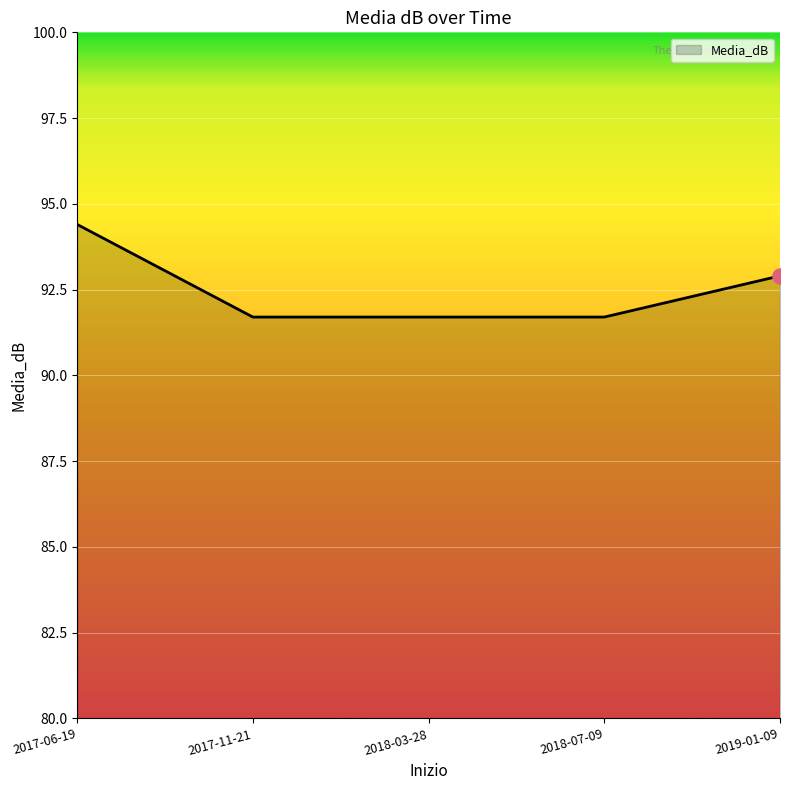

What is the change in value from 2017-06-19 to 2017-11-21?

-2.7